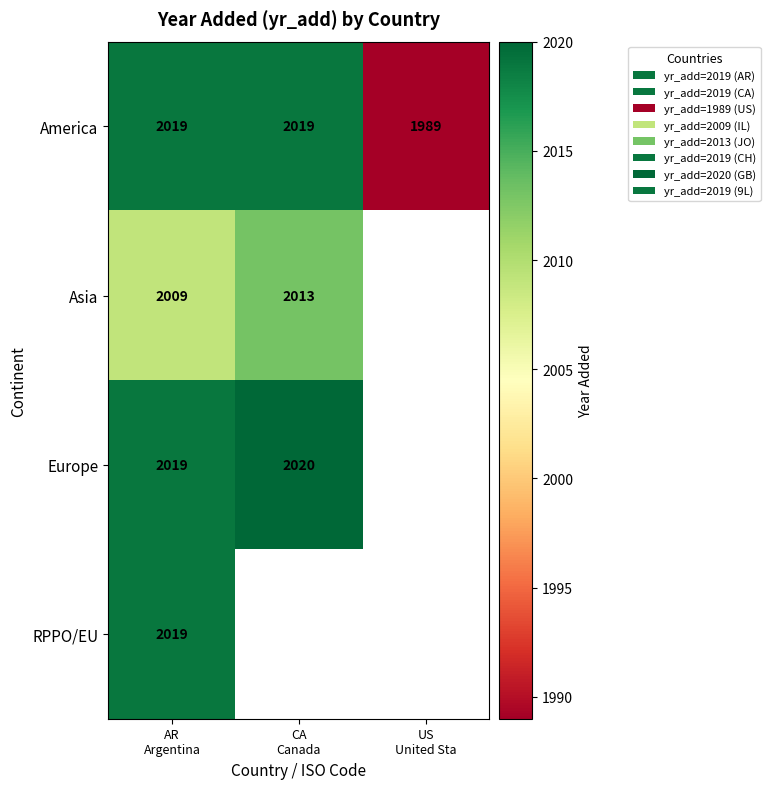

What is the highest value of the America series?

2019